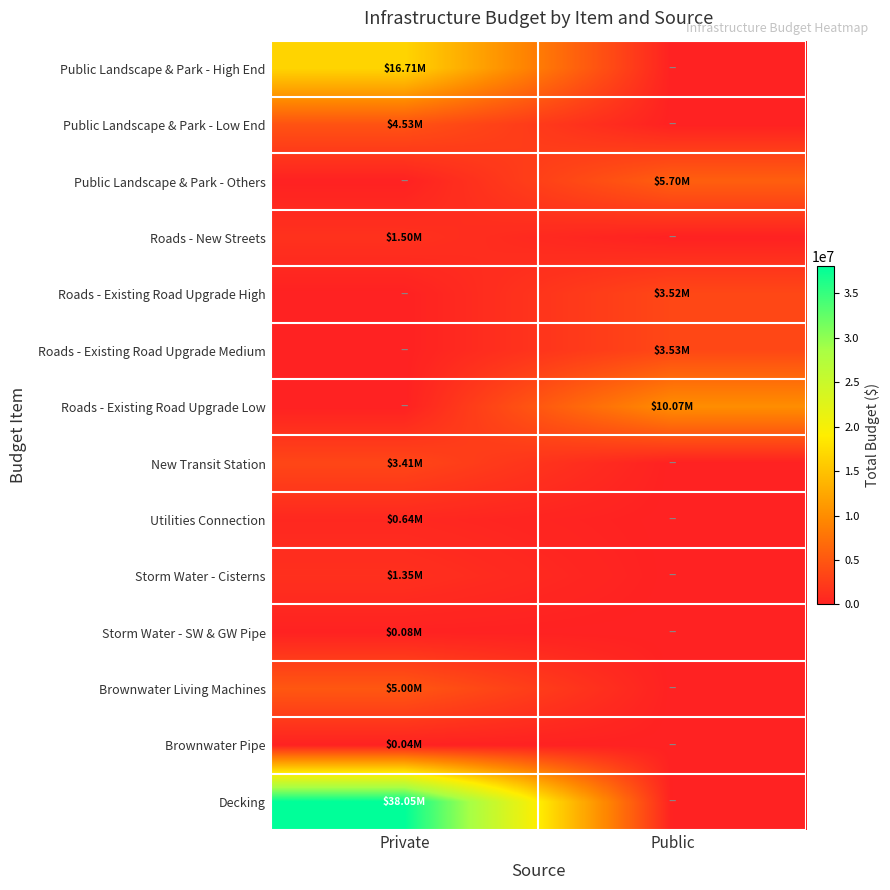

How many distinct data groups are displayed?

14